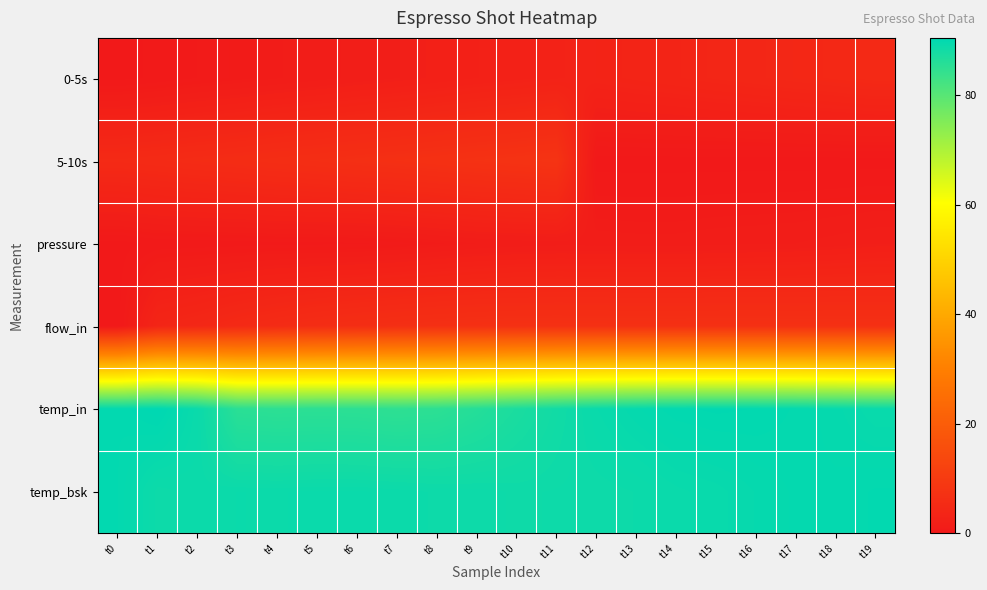

Which series changed the most between t11 and t12?

5-10s